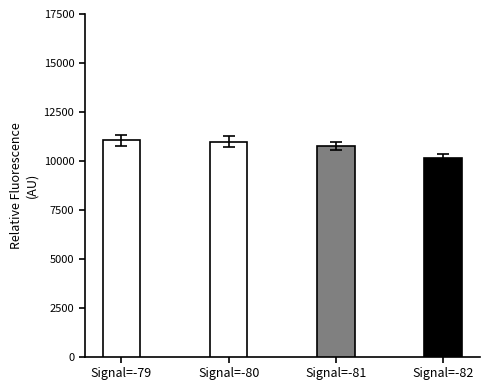

What is the change in value from Signal=-79 to Signal=-82?

-920